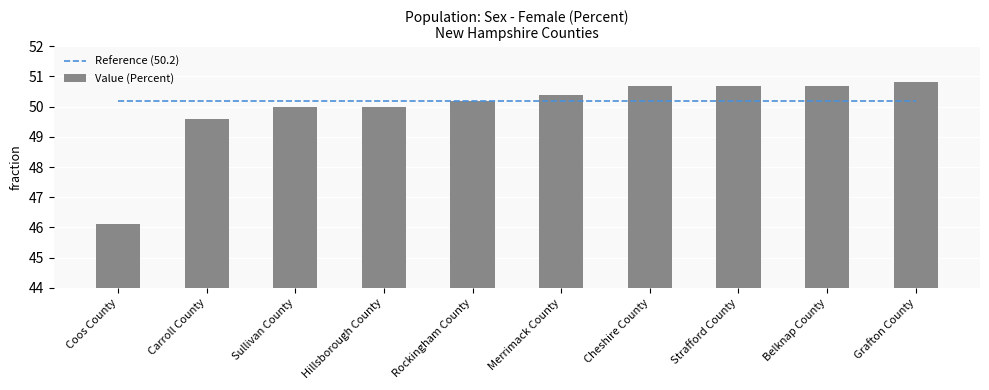

Is the value of Reference (50.2) at Coos County greater than the value of Value (Percent) at Carroll County?

Yes